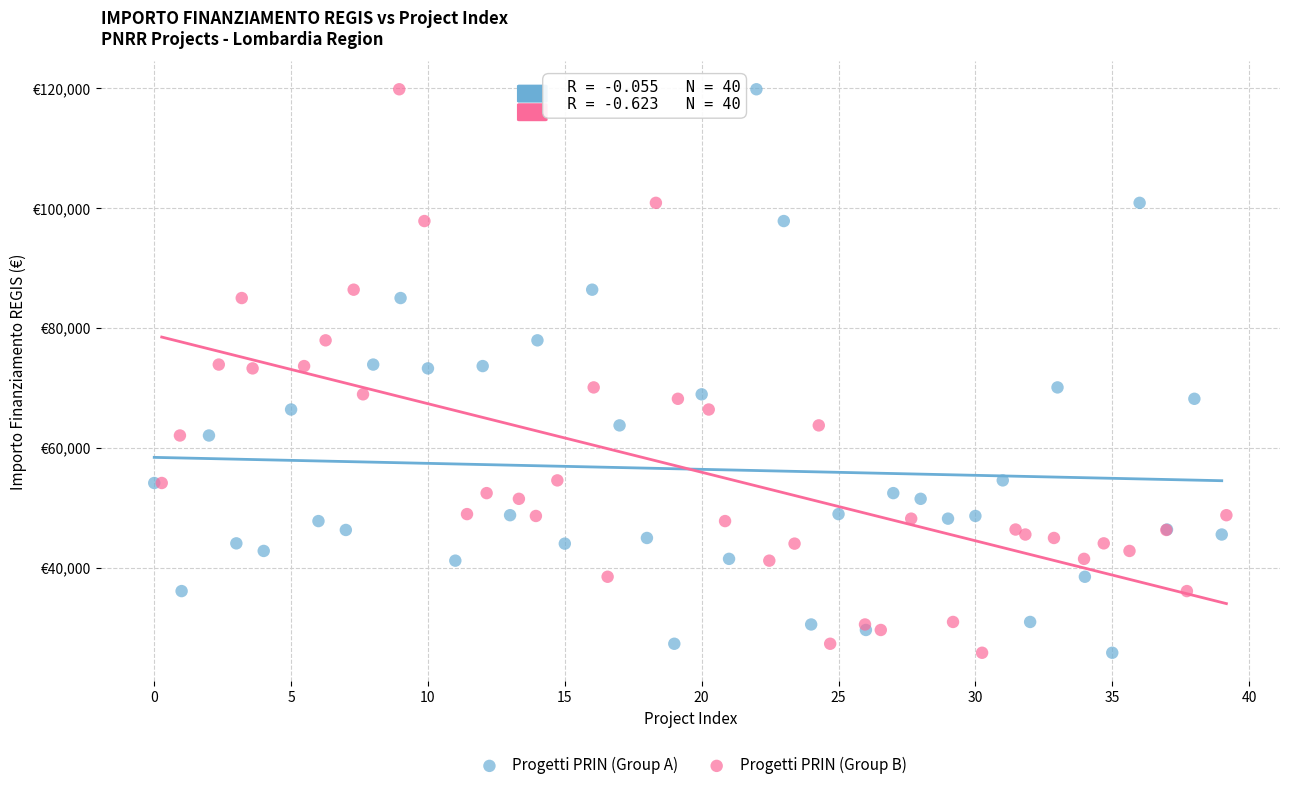

What are all the series names shown in the legend?

Progetti PRIN (Group A), Progetti PRIN (Group B)